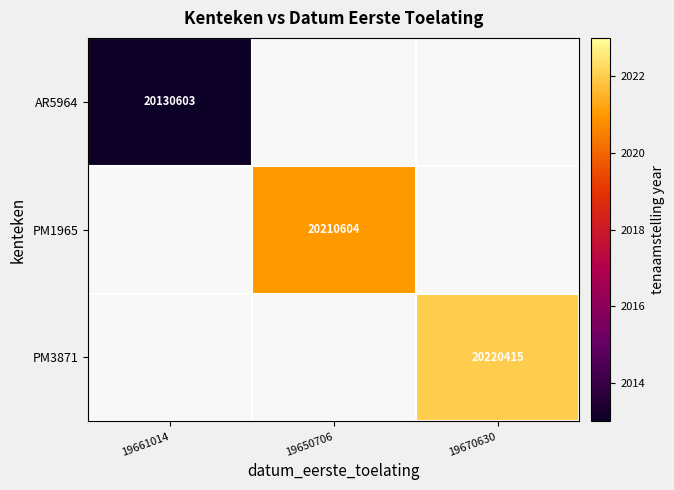

The PM3871 series shows 20220415 at 19670630. True or false?

True